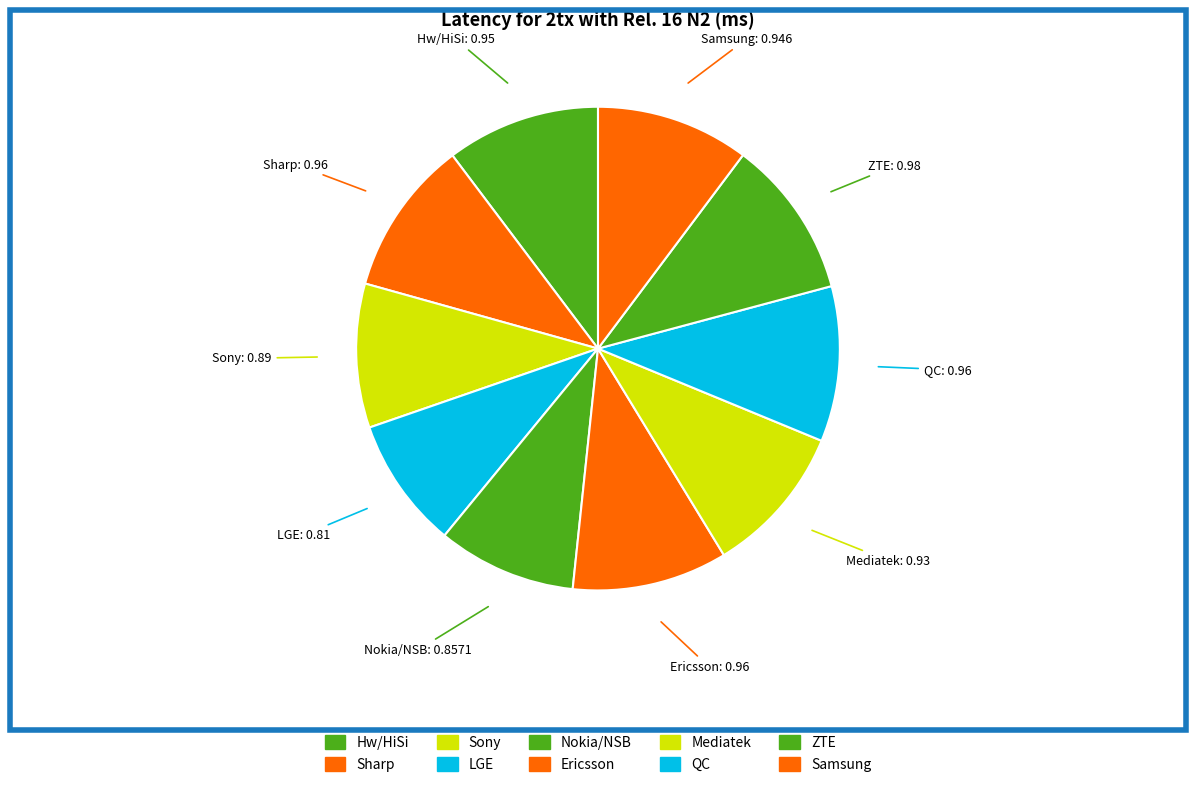

To the nearest percent, what portion does QC represent?

10%